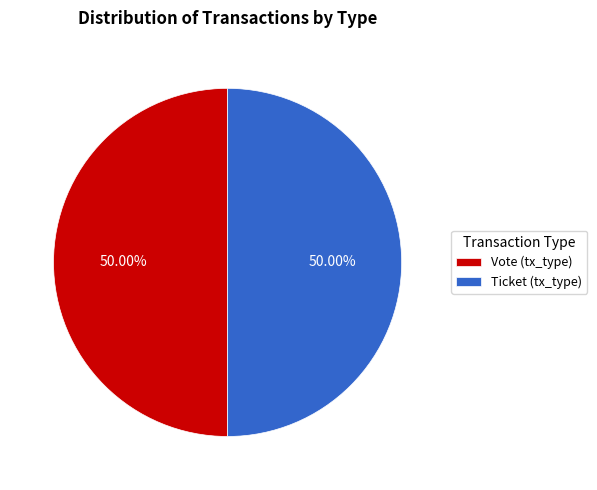

To the nearest percent, what is the average slice percentage?

50%